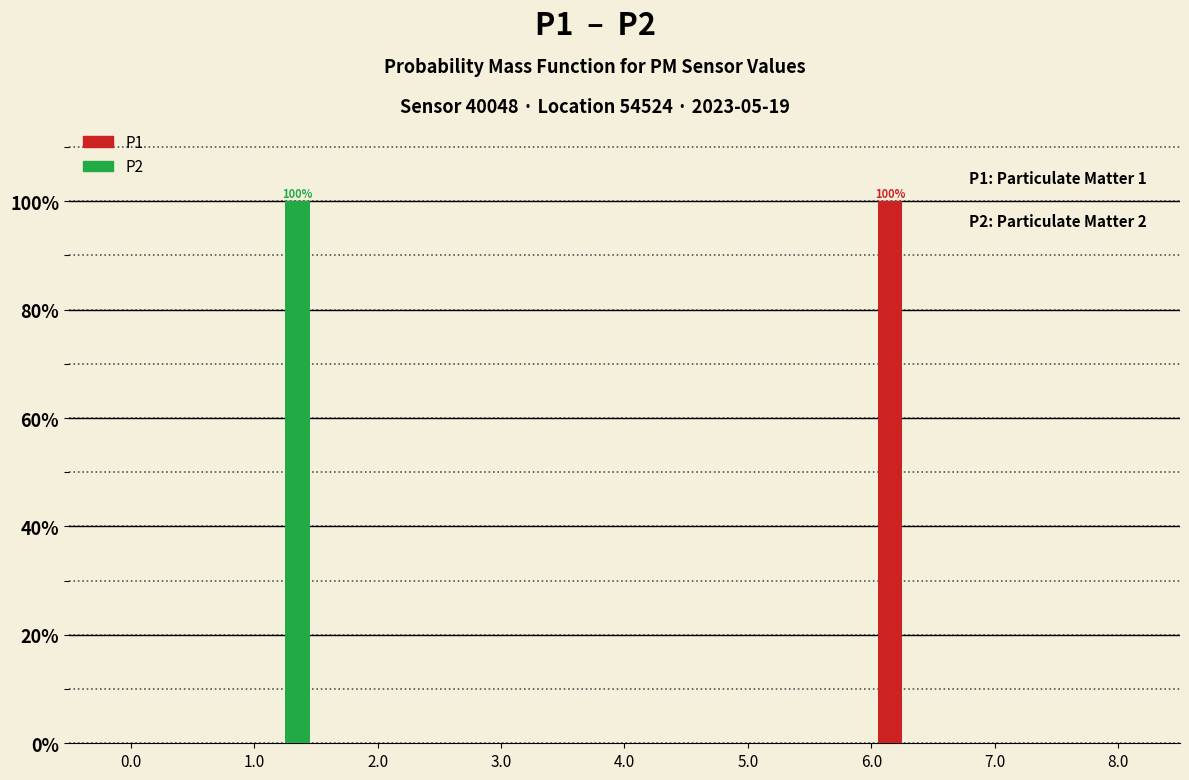

In the P2 series, which range on the x-axis has the tallest bar?

1.0 to 1.5